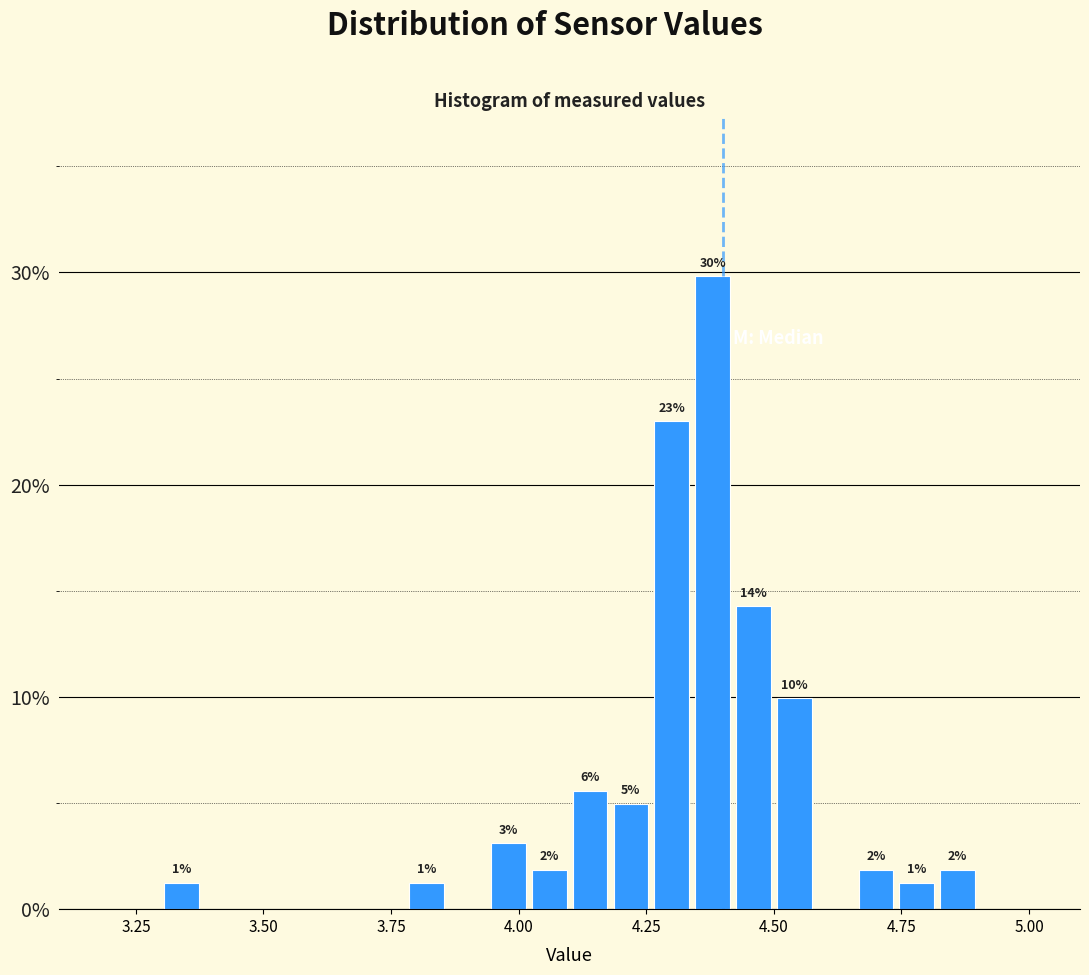

Read against the x-axis, roughly where is the centre of the tallest bar?

4.40